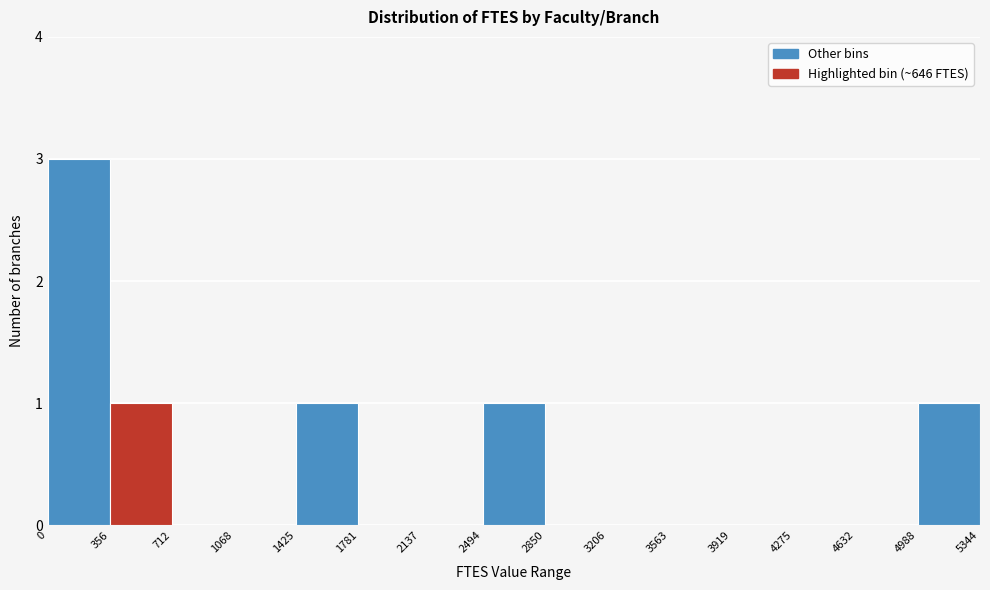

What is the height of the bar covering 0 to 356 on the x-axis? The values are not printed on the chart, so give them approximately, as read against the axis.

3